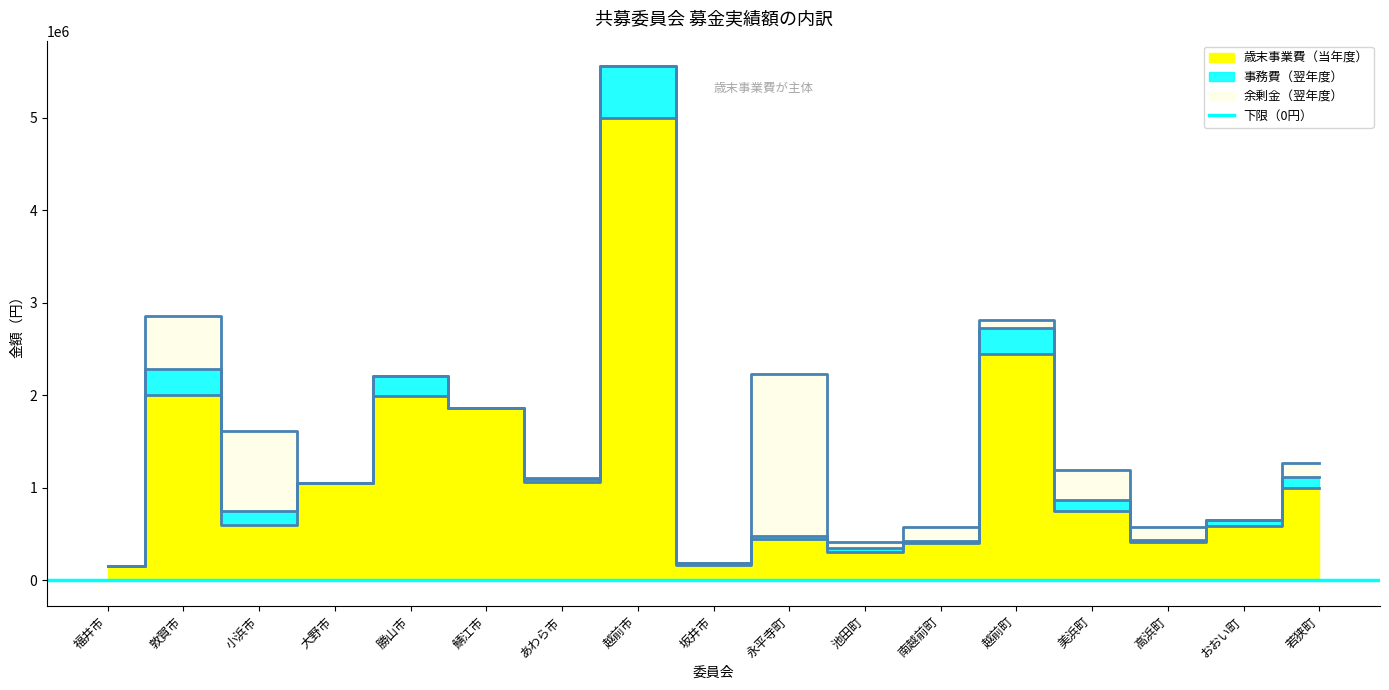

What is the label of the 2nd point from the left?

敦賀市